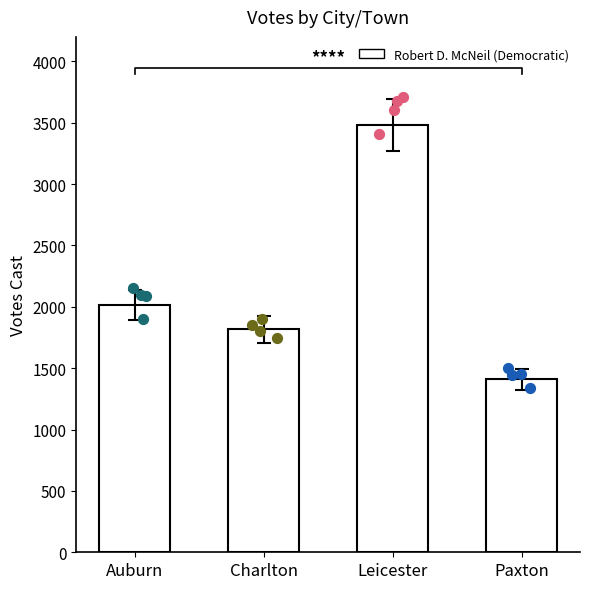

What is the ratio of the value at Paxton to the value at Auburn?

0.7